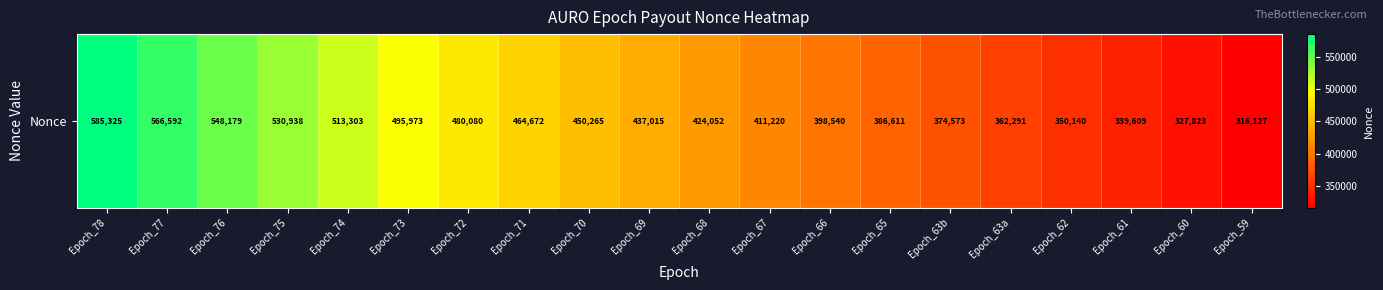

What is the difference between the maximum and second lowest values?

257502